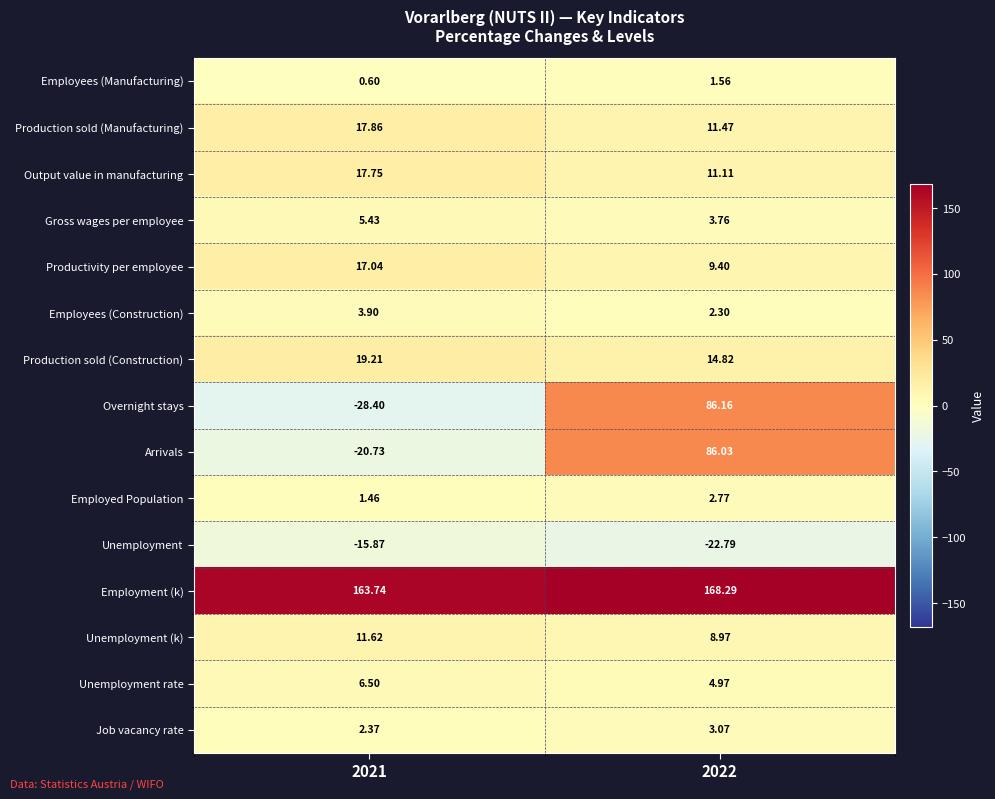

At 2021, list the series in order from largest to smallest.

Employment (k), Production sold (Construction), Production sold (Manufacturing), Output value in manufacturing, Productivity per employee, Unemployment (k), Unemployment rate, Gross wages per employee, Employees (Construction), Job vacancy rate, Employed Population, Employees (Manufacturing), Unemployment, Arrivals, Overnight stays